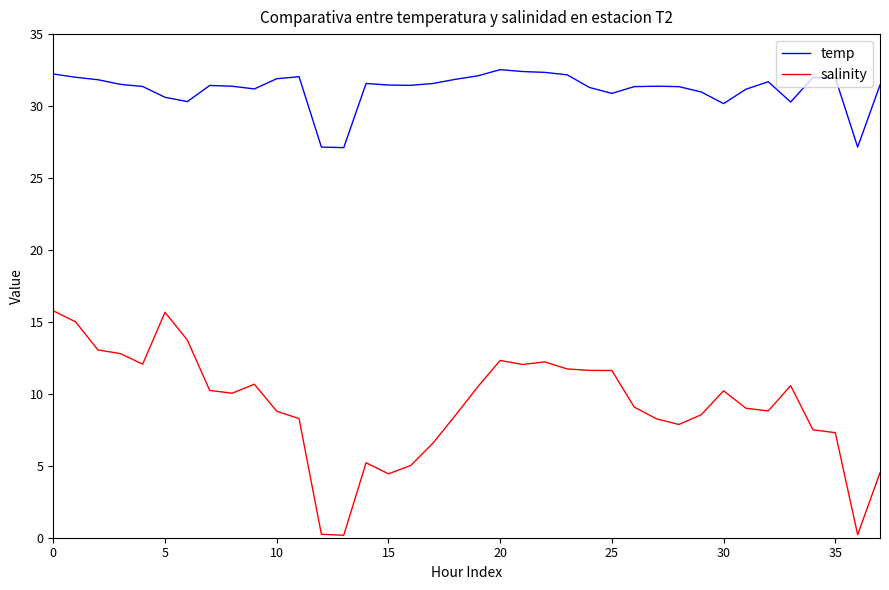

True or false: salinity and temp intersect in this chart.

False